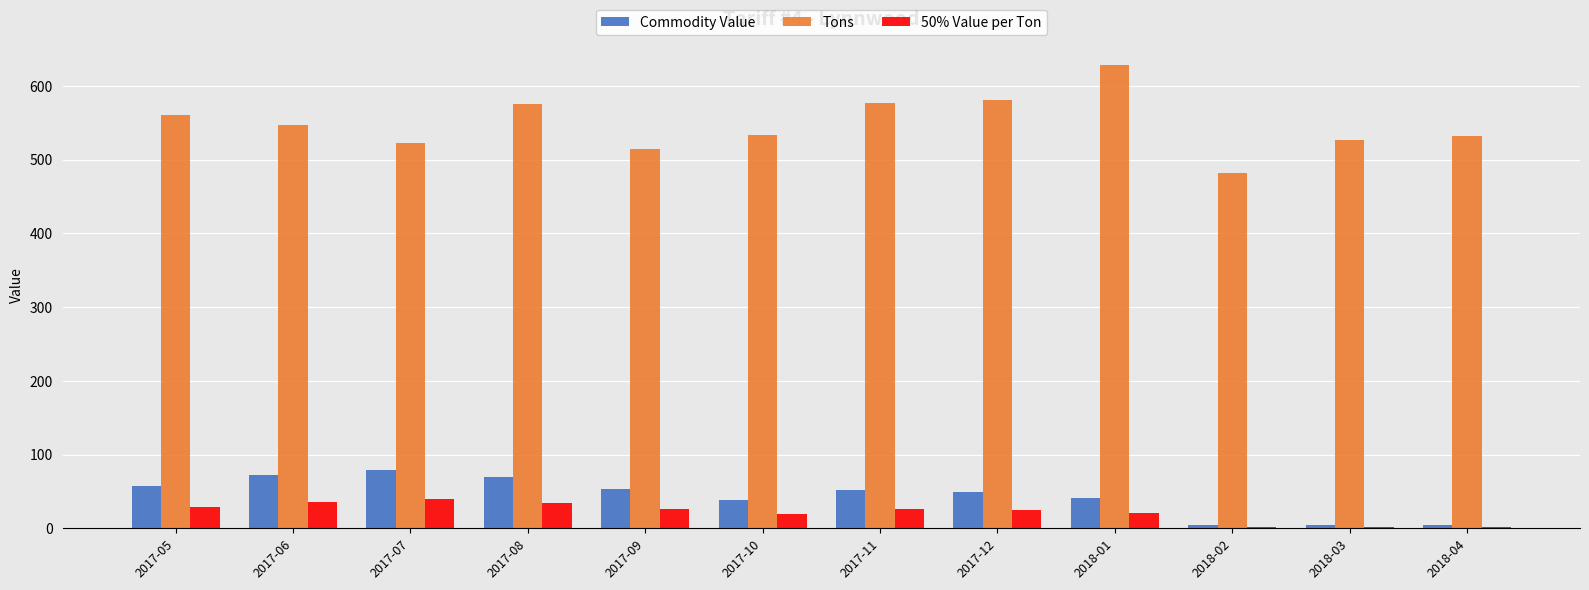

What are all the series names shown in the legend?

Commodity Value, Tons, 50% Value per Ton